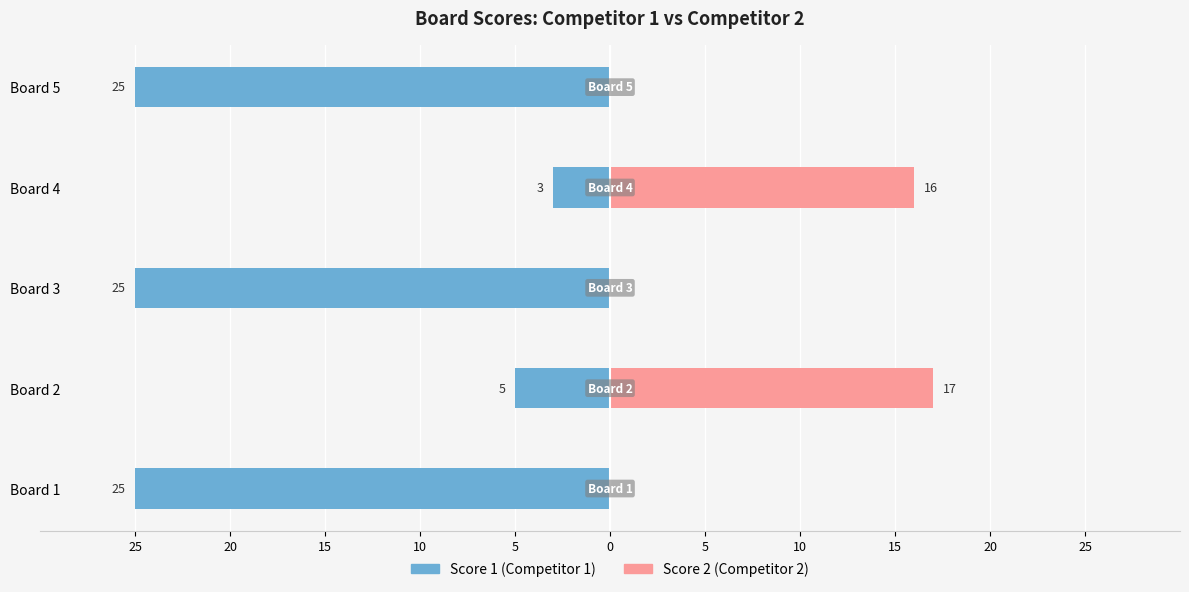

Reading left to right, extract all data points from this chart.

Score 1: -25	-5	-25	-3	-25
Score 2: 0	17	0	16	0